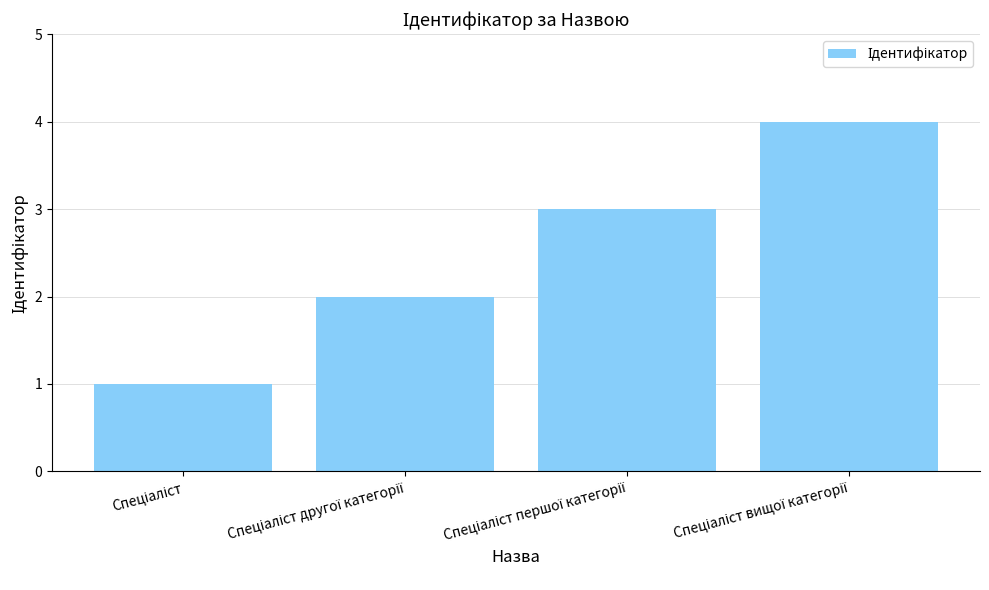

What is the sum of all values?

10